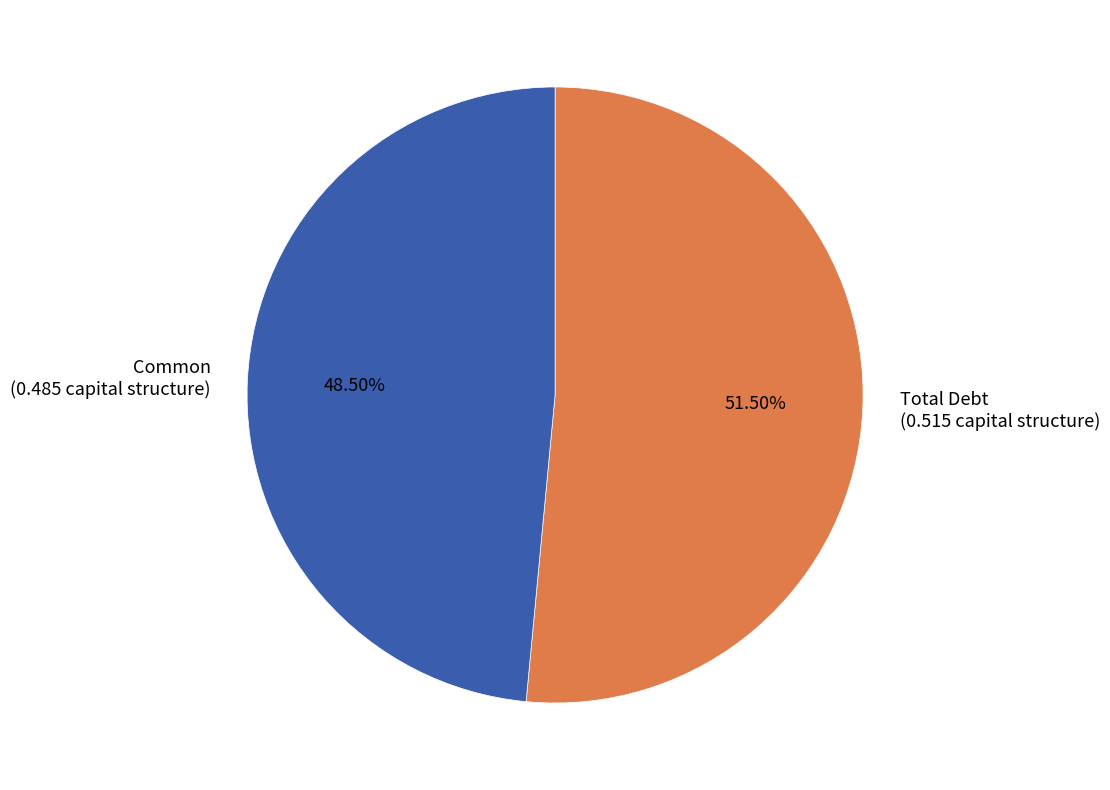

Which slice represents more than half of the pie?

Total Debt